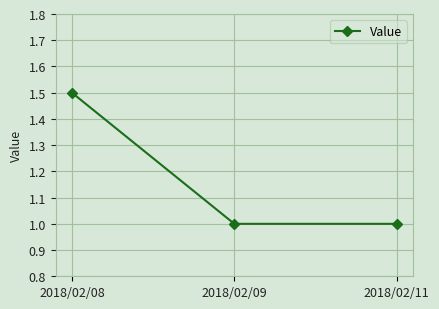

What is the value of the 1st point from the left?

1.5